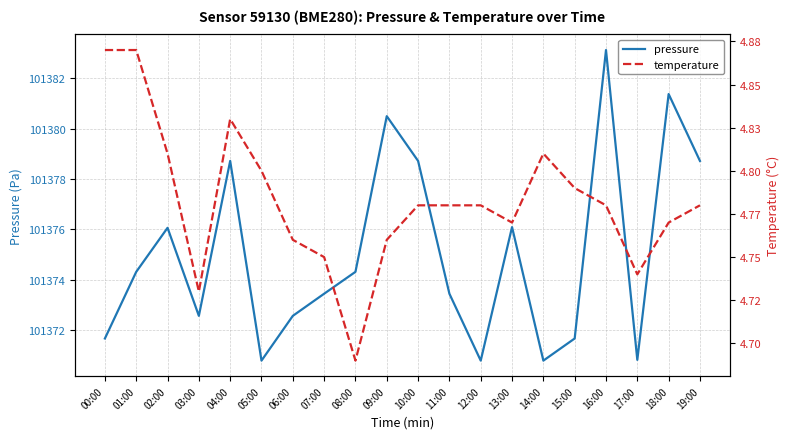

At how many categories does at least one series exceed 36681?

20